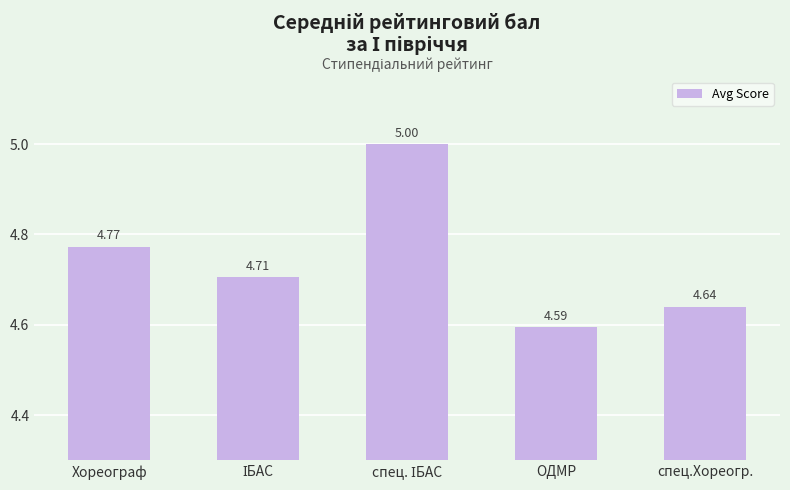

At which category does the chart reach its minimum across all series?

ОДМР